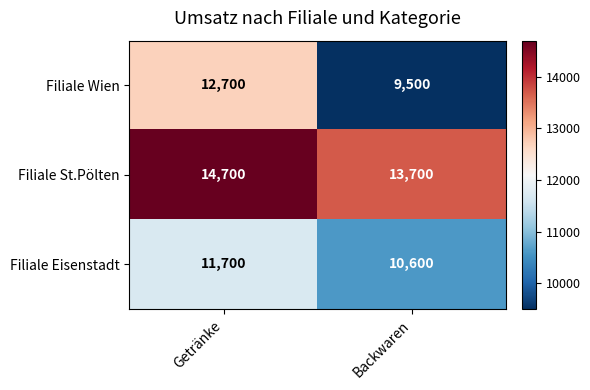

The Filiale St.Pölten series shows 23672 at Getränke. True or false?

False